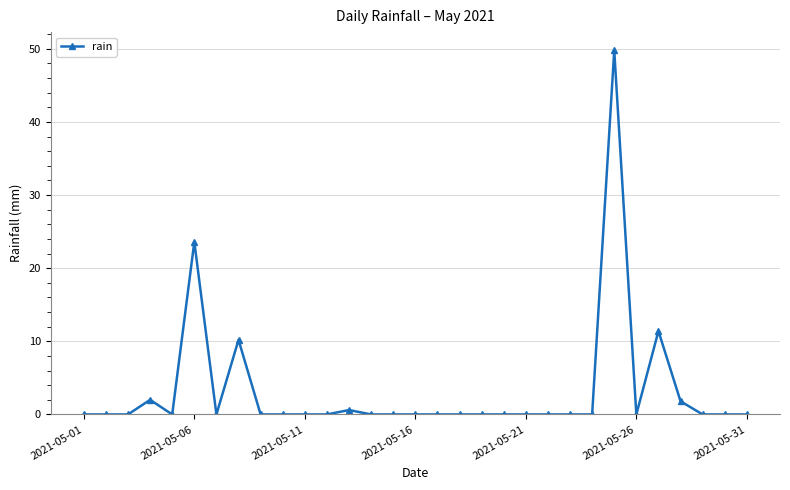

What is the maximum value shown in the chart?

49.8